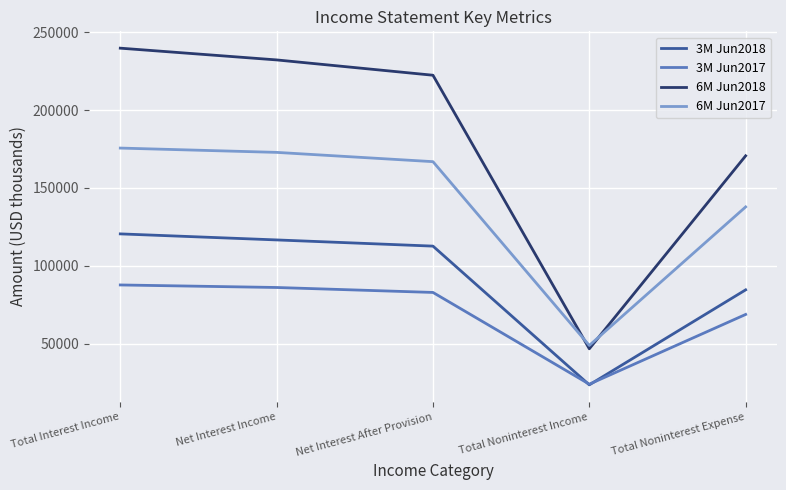

What is the difference between the maximum and second lowest values in the 3M Jun2018 series?

35906